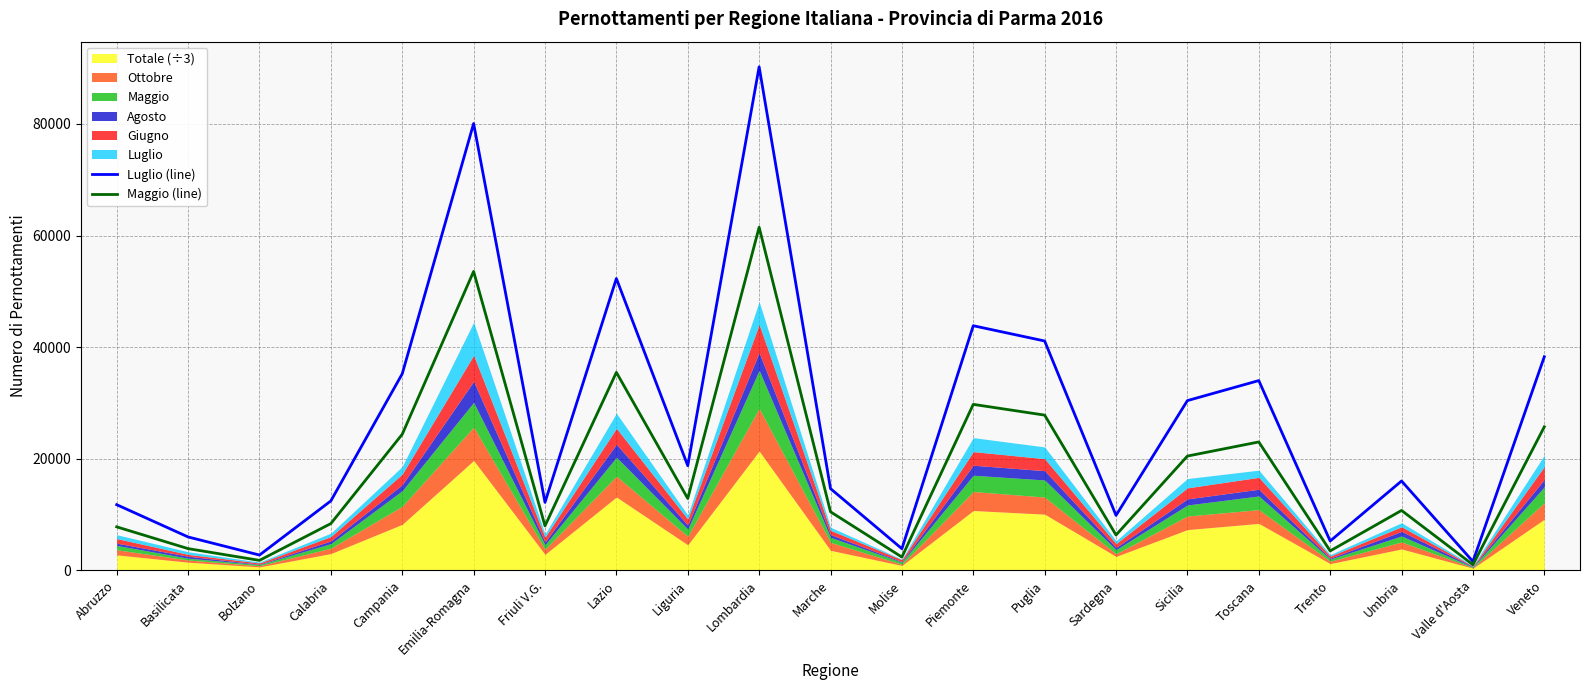

At which label does Luglio (line) reach its peak?

Lombardia